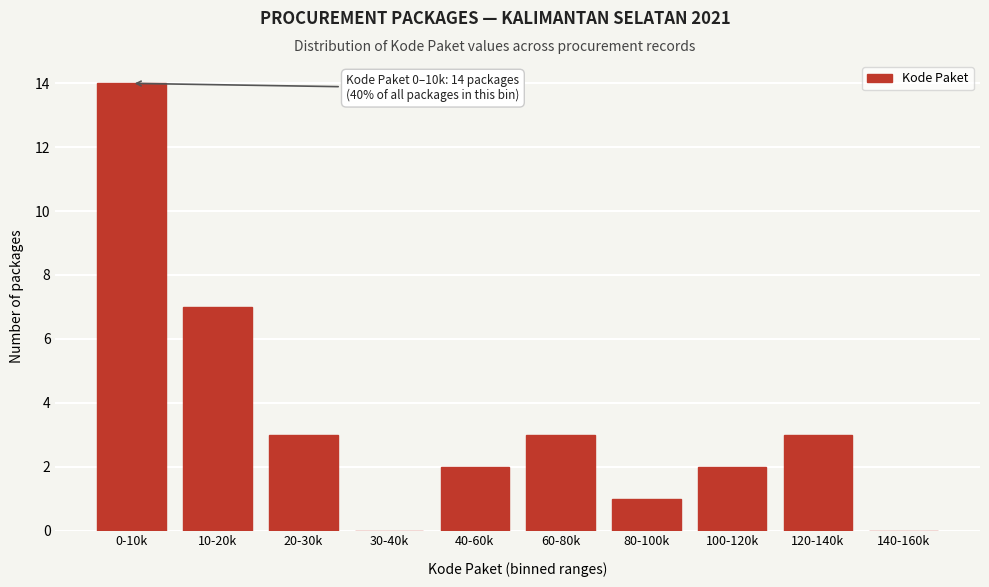

Reading right to left, what are all the values shown in this chart?

140-160k=0	120-140k=3	100-120k=2	80-100k=1	60-80k=3	40-60k=2	30-40k=0	20-30k=3	10-20k=7	0-10k=14